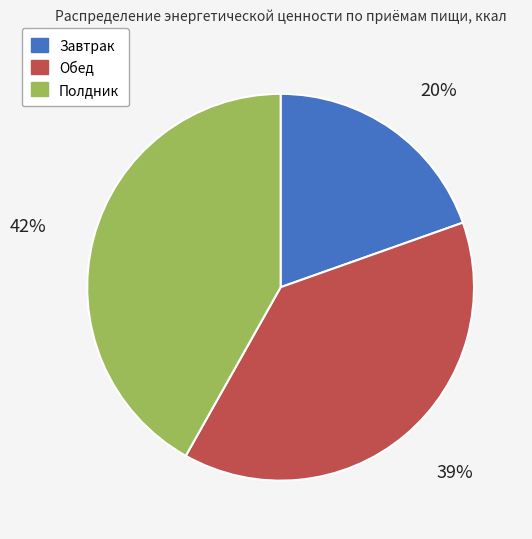

To the nearest percent, what is the difference between the Завтрак and Полдник slice percentages?

22%